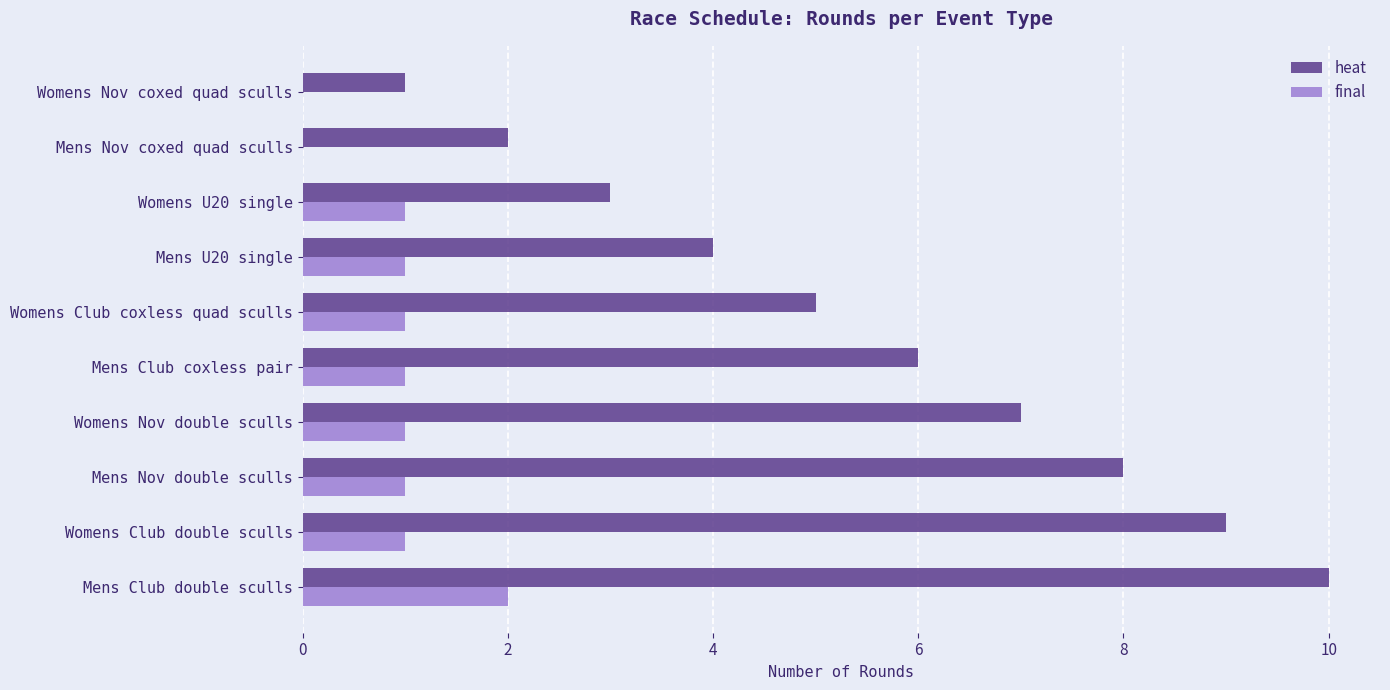

What is the sum of the heat values at Mens U20 single and Mens Club coxless pair?

10